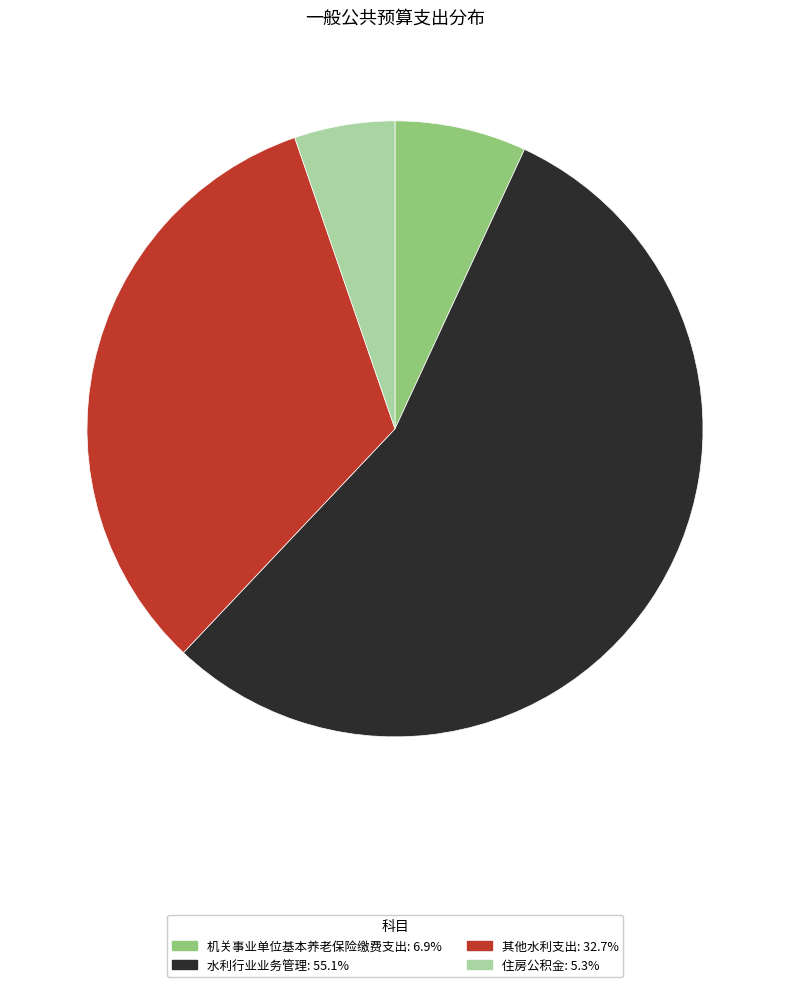

Is there any slice that represents more than half of the pie?

Yes